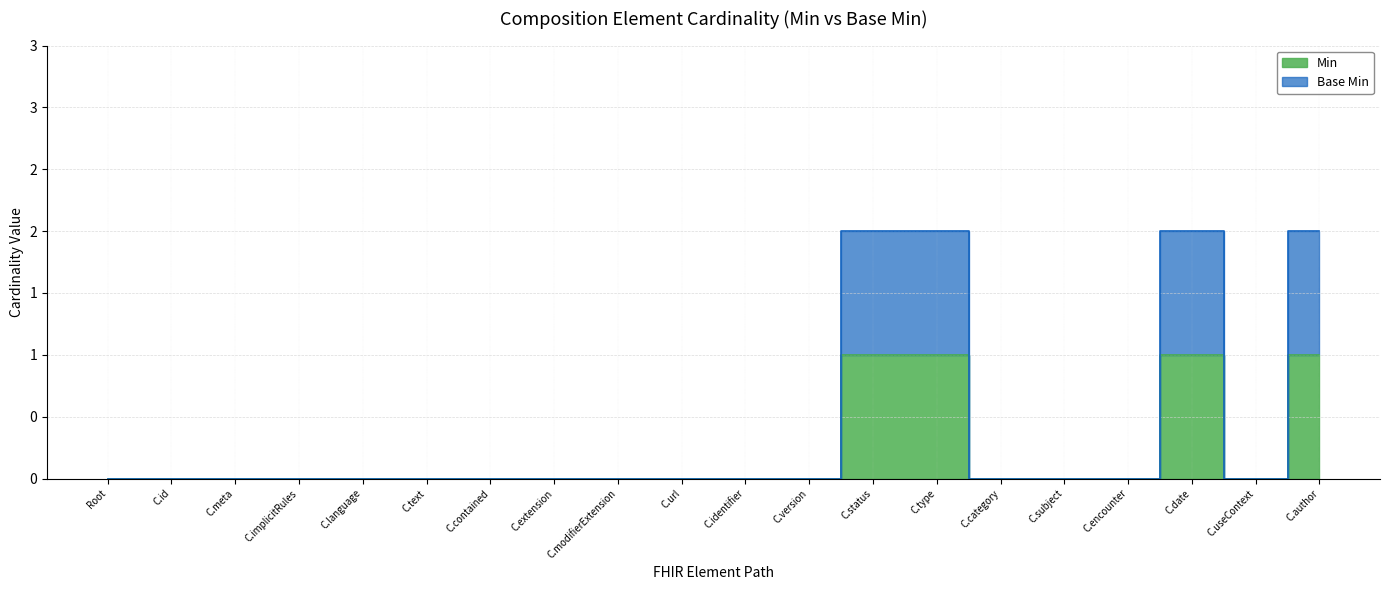

At which category does Min reach its first local valley?

C.useContext